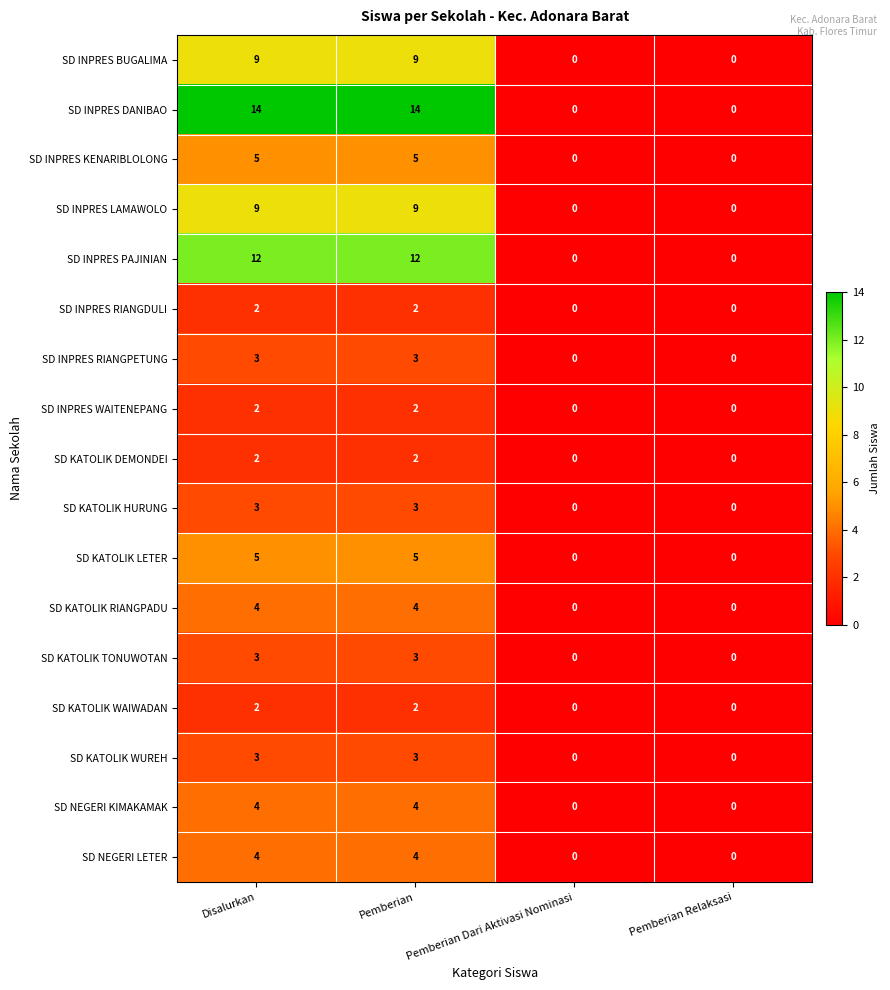

Which series has the widest spread of values?

SD INPRES DANIBAO